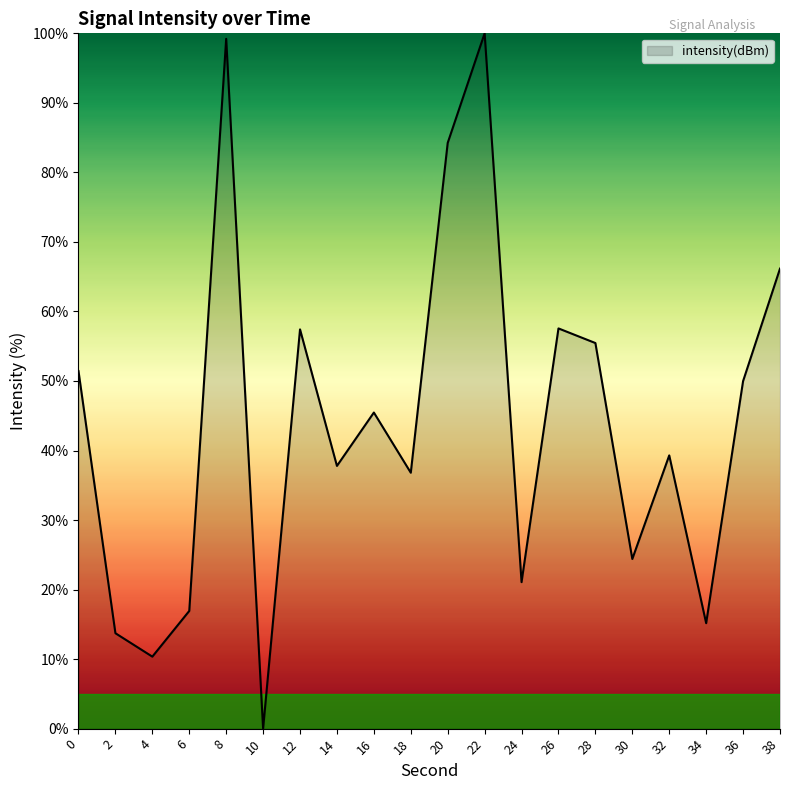

What is the ratio of the value at 22 to the value at 26?

1.7